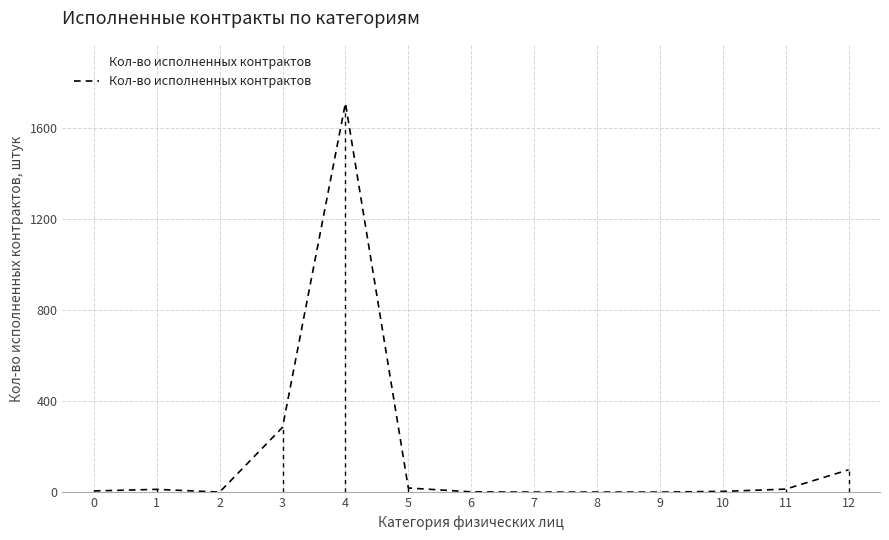

Is it true that the value at 12 is 98?

True